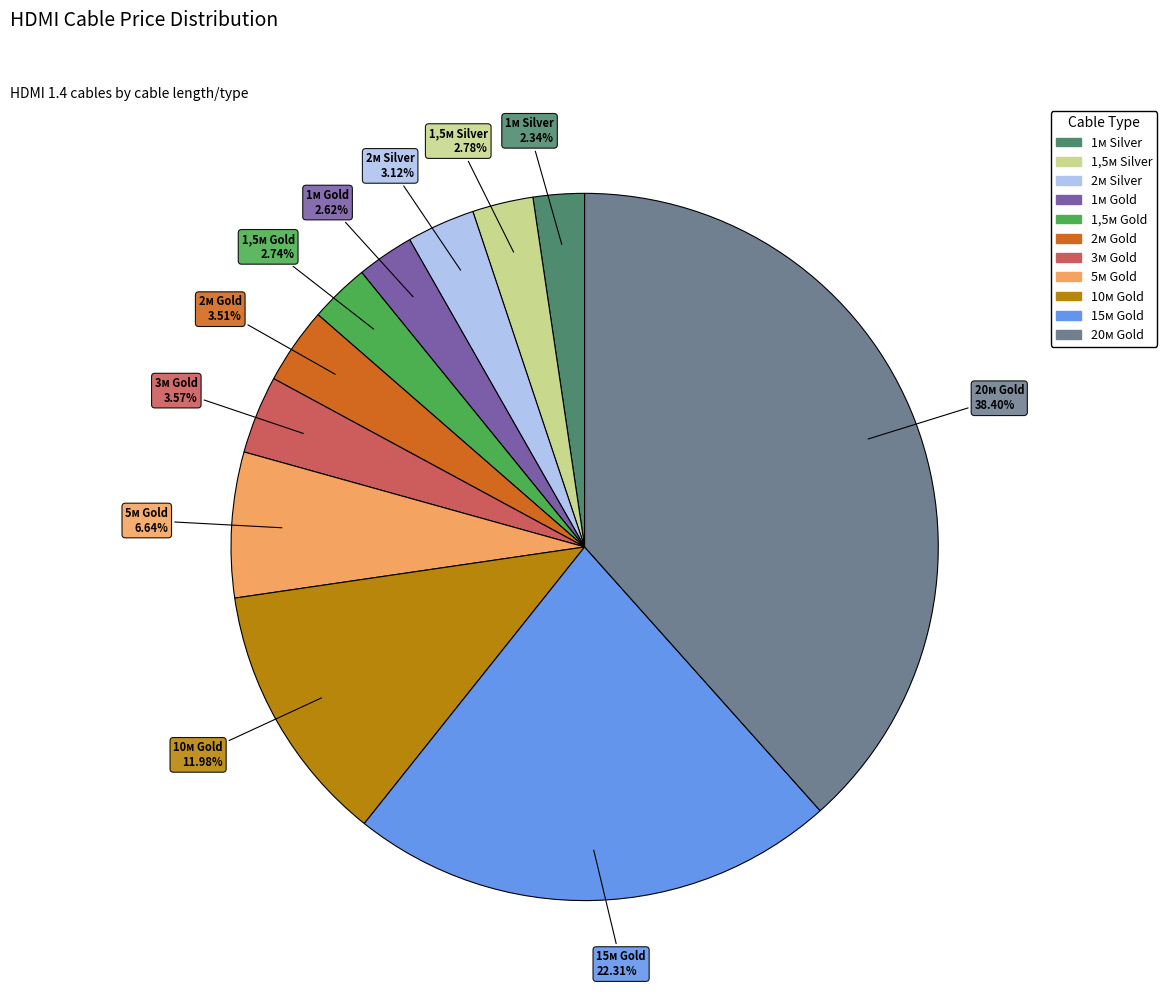

To the nearest percent, what is the difference between the largest and smallest slice percentages?

36%